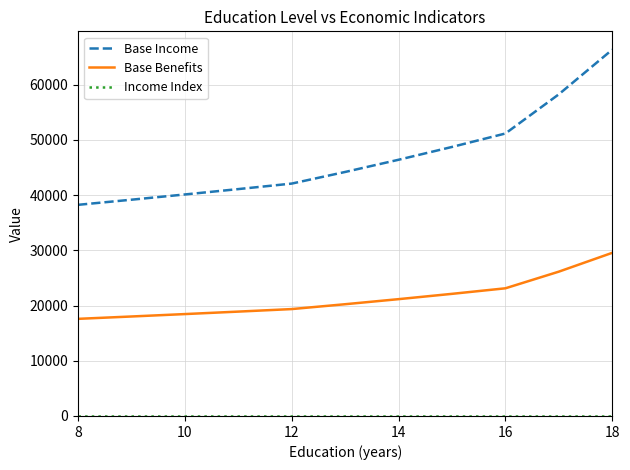

True or false: Base Benefits and Base Income intersect in this chart.

False